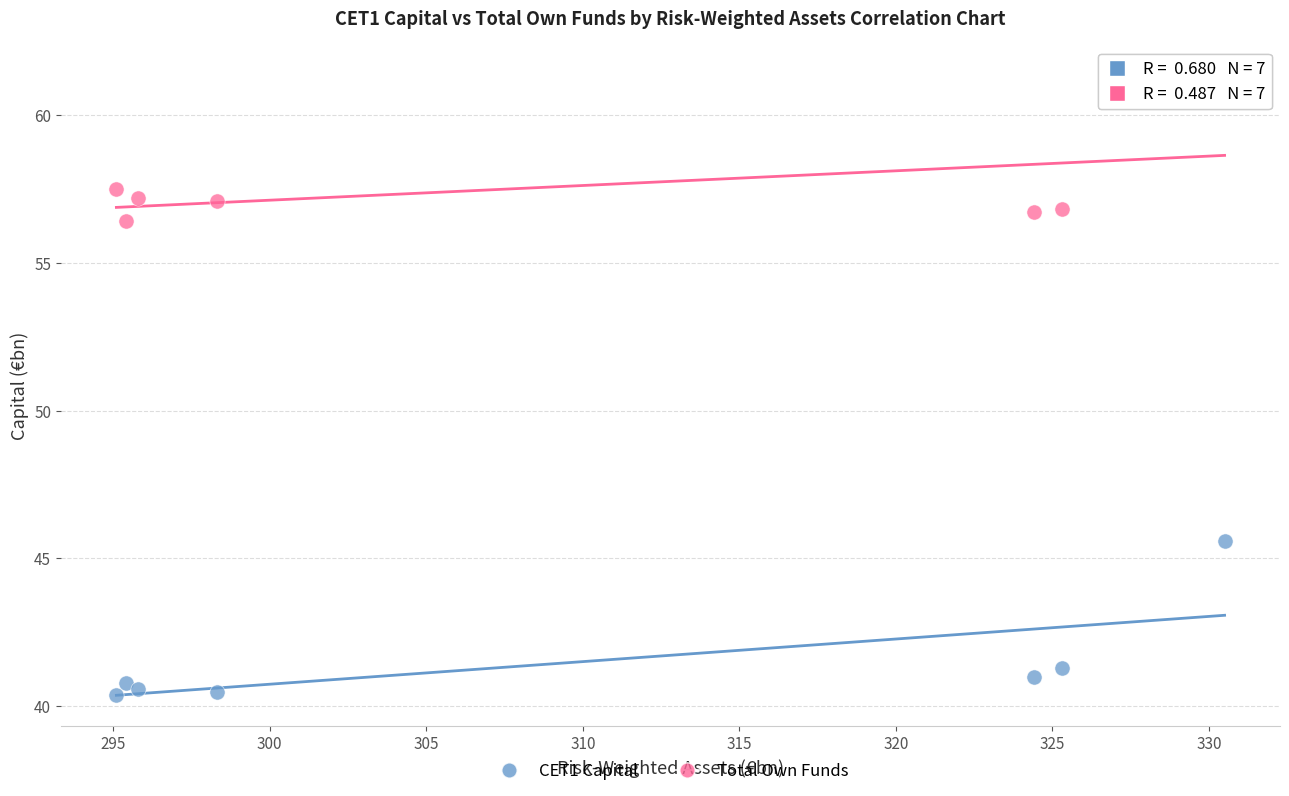

What is the X range (max minus min) for the scatter plot?

35.4